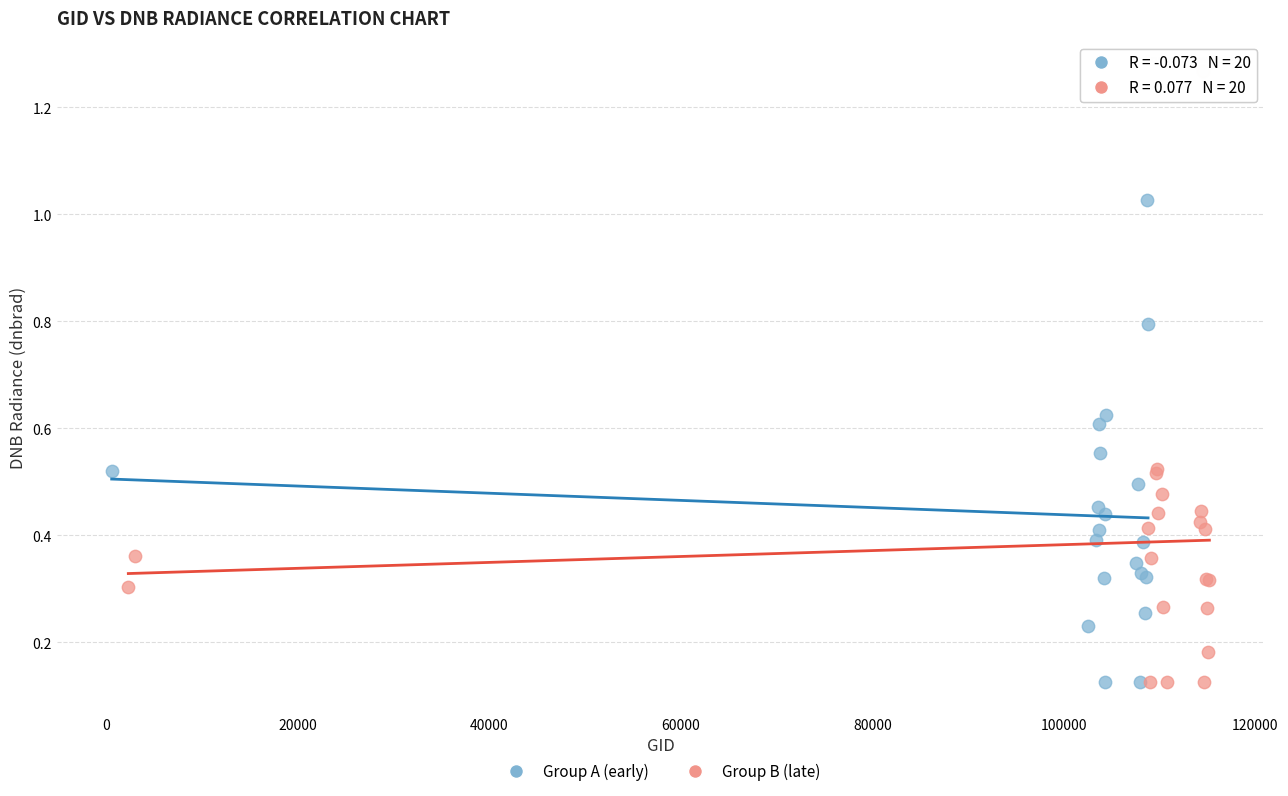

Which series has the largest Y range (max minus min)?

Group B (late)